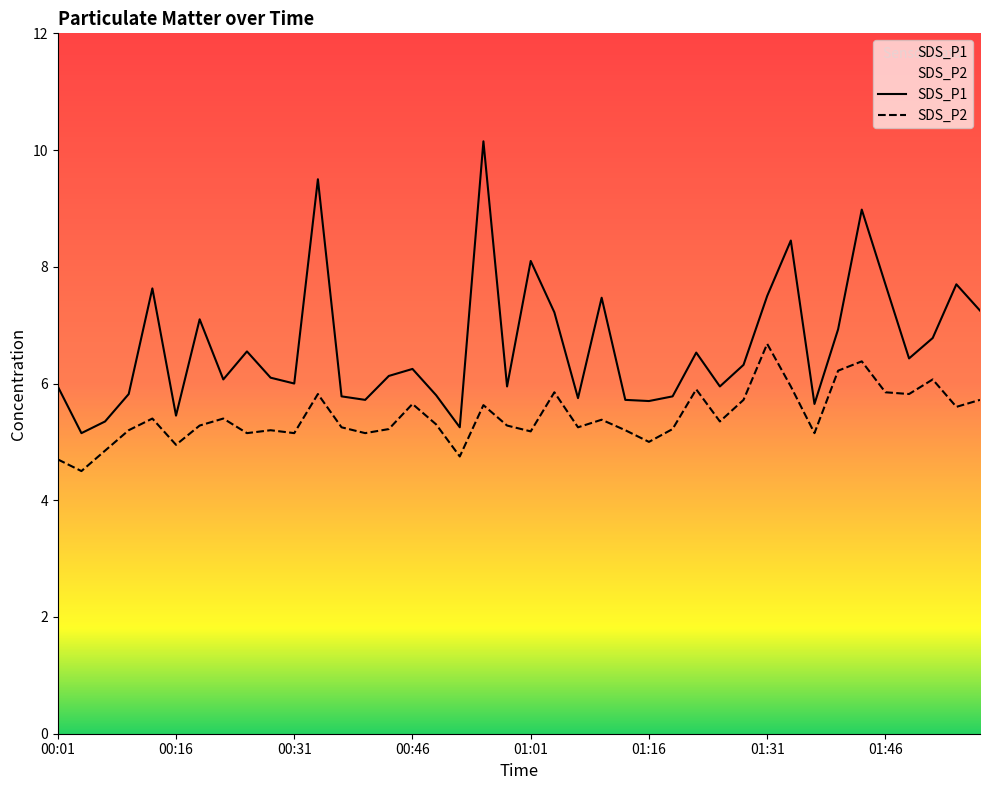

Where is SDS_P1 nearest to the value 7?

01:40